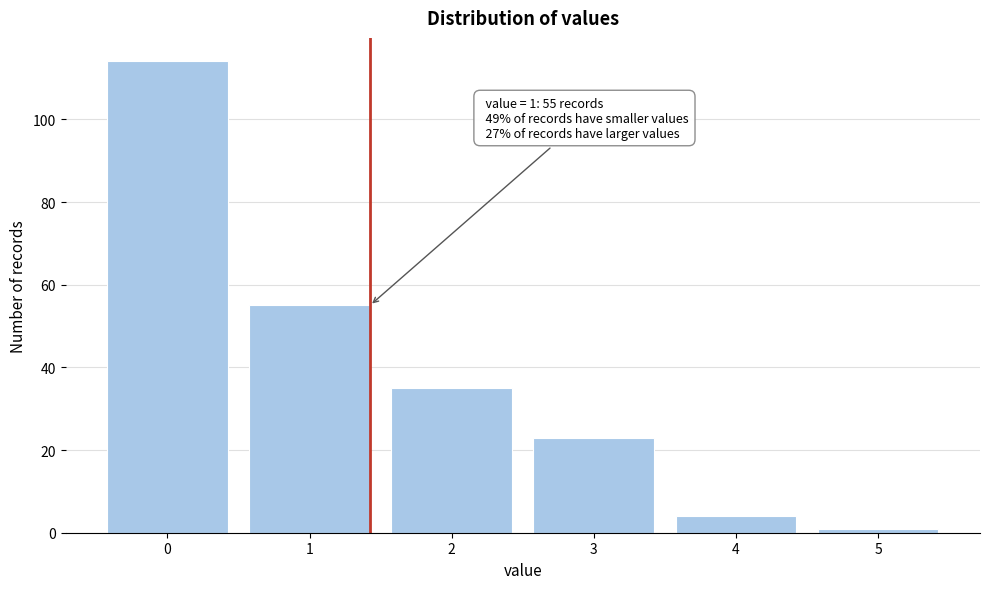

Reading left to right, extract all data points from this chart.

0=114	1=55	2=35	3=23	4=4	5=1